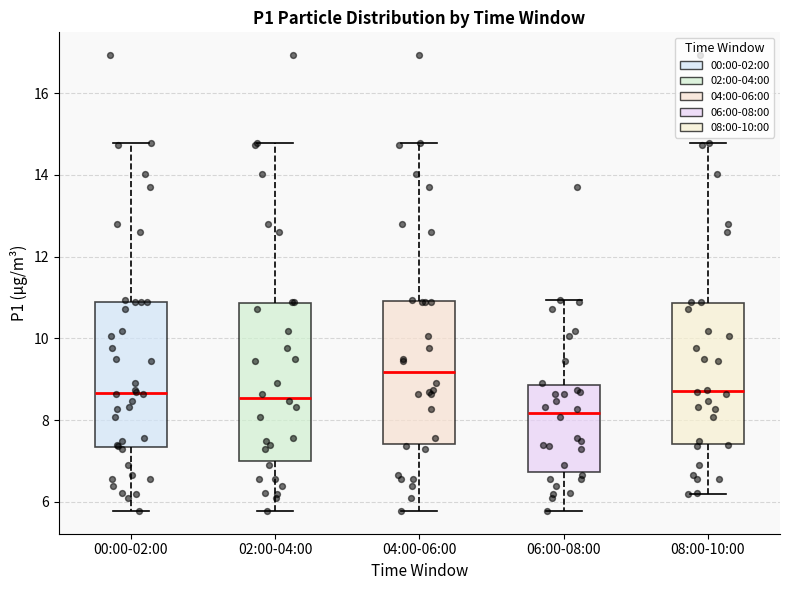

Which box's median line is the lowest?

06:00-08:00